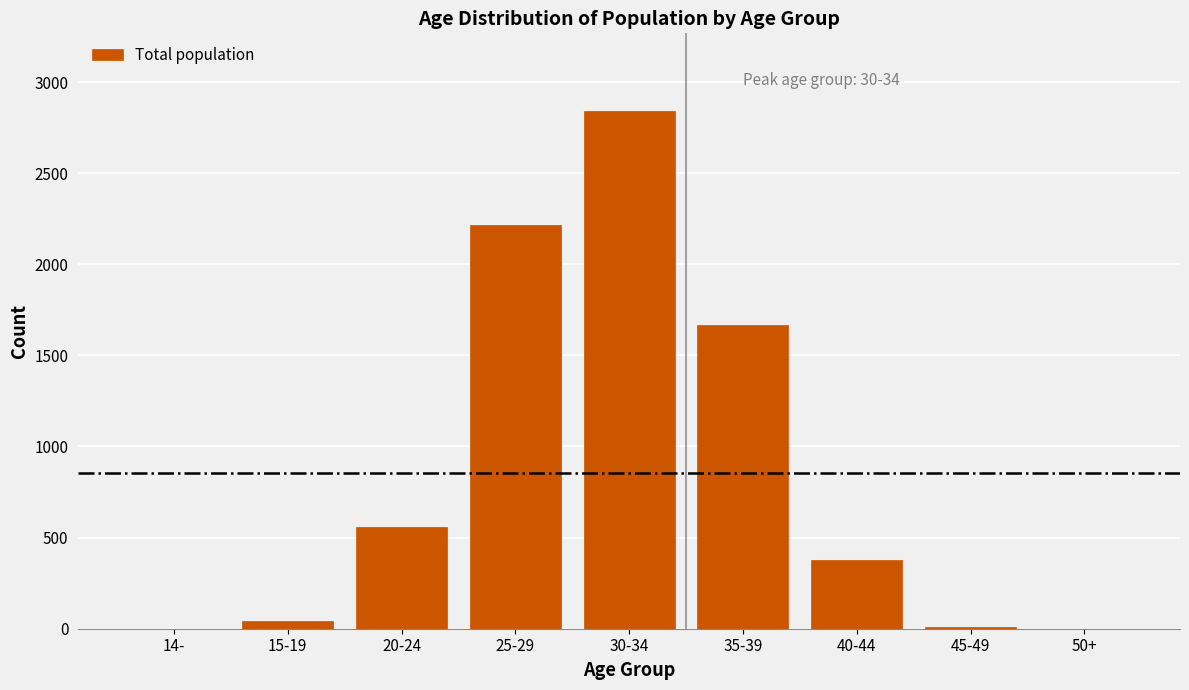

Where is the data nearest to the value 1420?

35-39